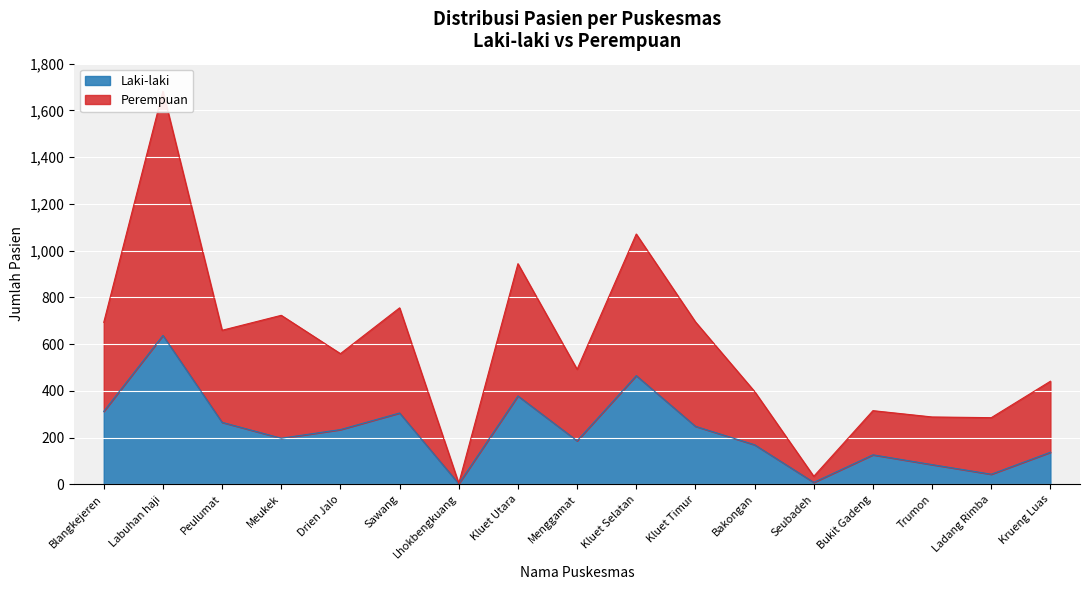

What position from the left is Bakongan?

12